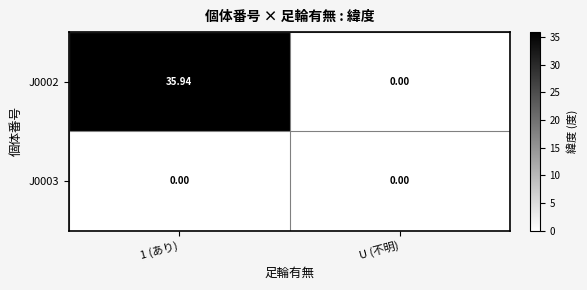

At which category is the sum across all series the highest?

1 (あり)